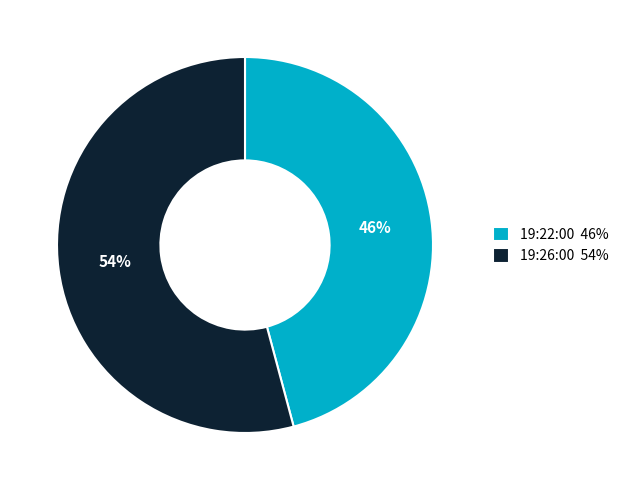

Combined, do 19:26:00 and 19:22:00 account for over 50%?

Yes